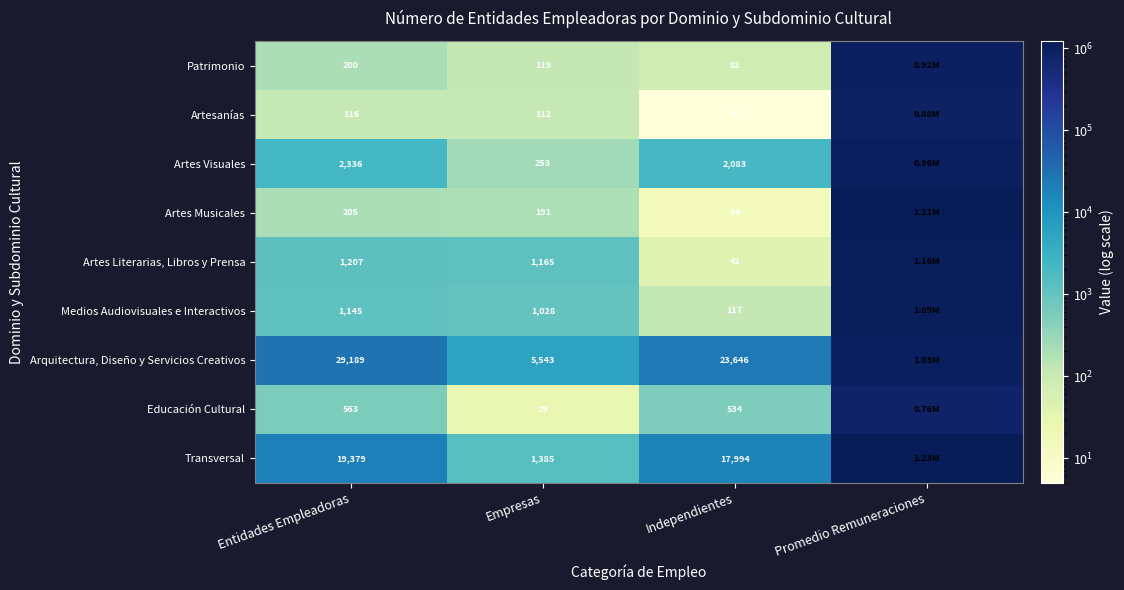

What is the greatest value displayed?

1225381.1